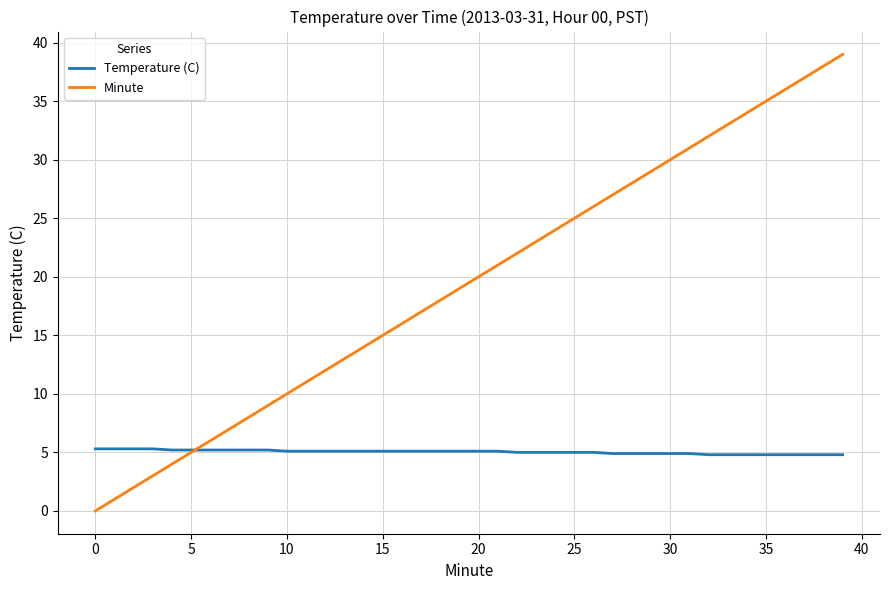

True or false: Minute and Temperature (C) cross at least once.

True